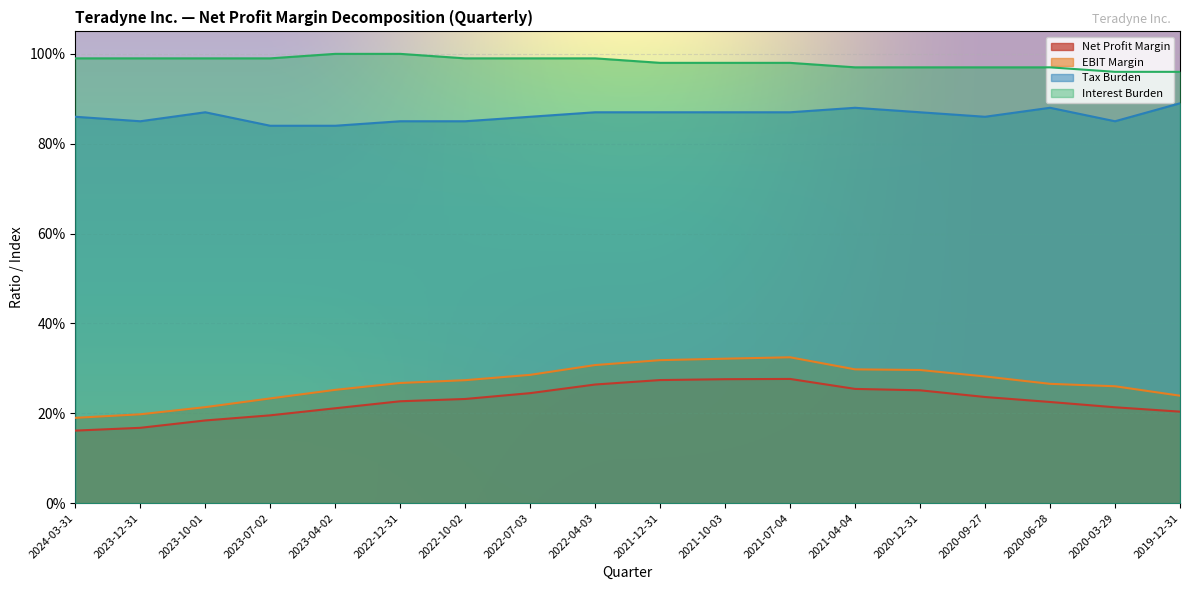

List the labels in order of Interest Burden value, largest first.

2023-04-02, 2022-12-31, 2024-03-31, 2023-12-31, 2023-10-01, 2023-07-02, 2022-10-02, 2022-07-03, 2022-04-03, 2021-12-31, 2021-10-03, 2021-07-04, 2021-04-04, 2020-12-31, 2020-09-27, 2020-06-28, 2020-03-29, 2019-12-31